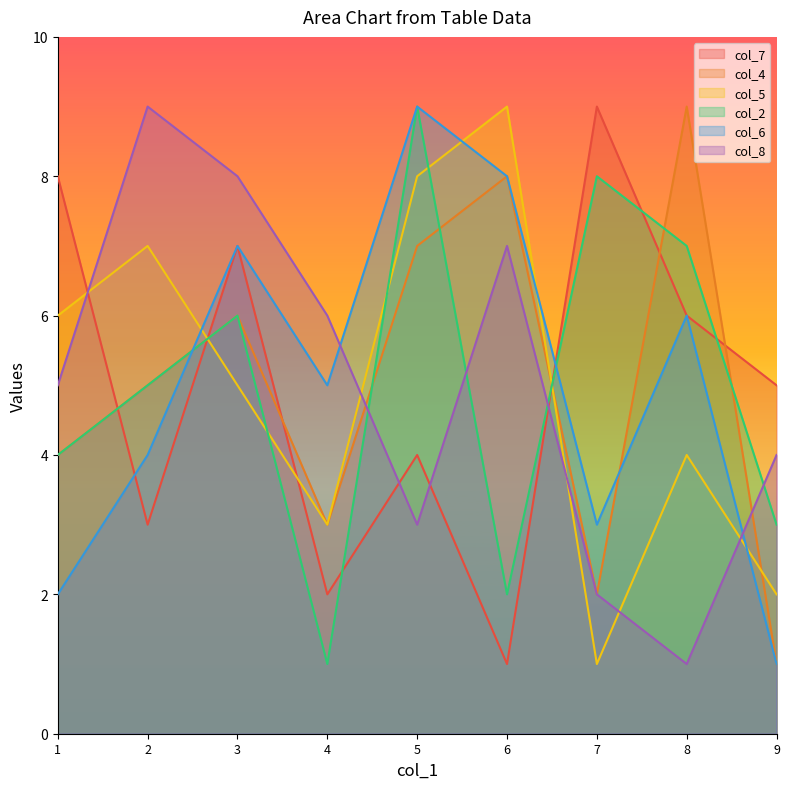

How many lines are shown in the chart?

6